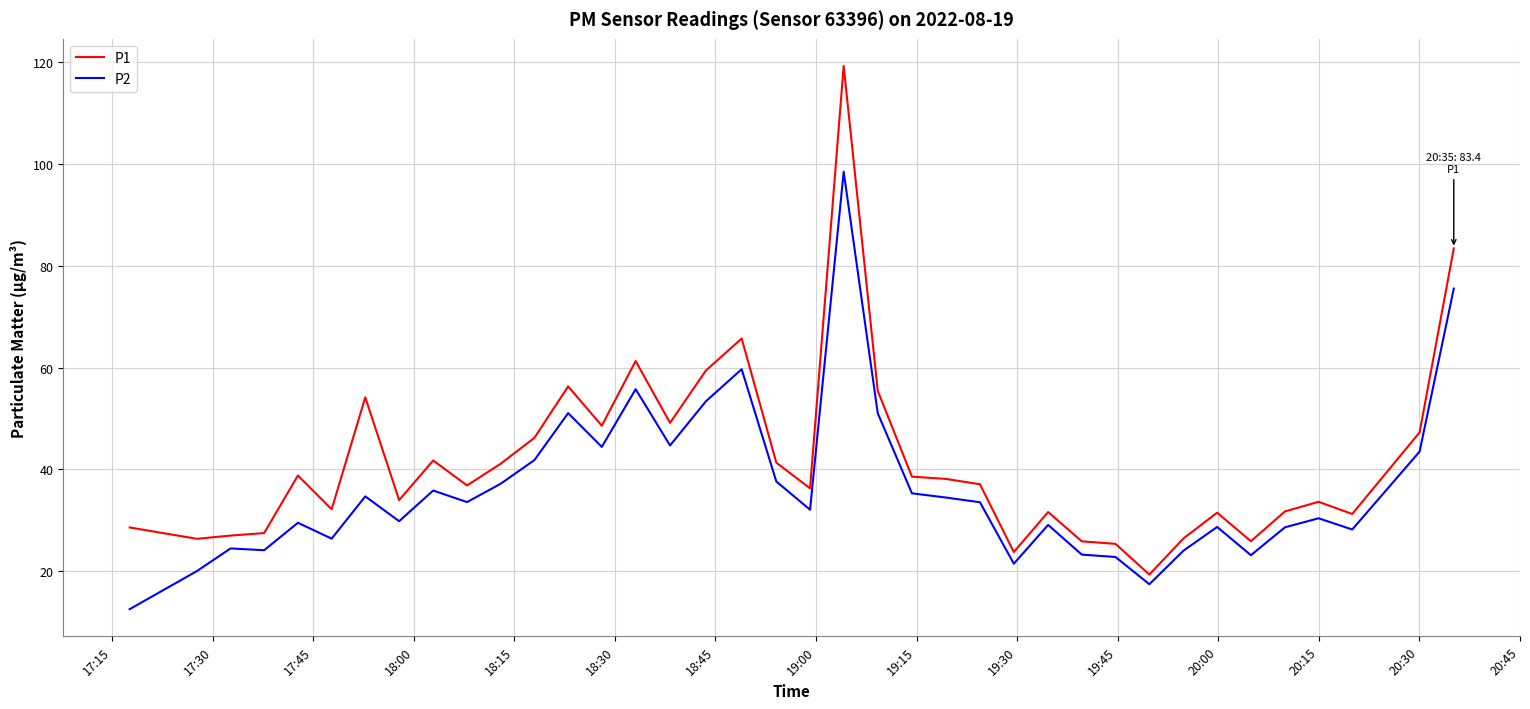

What is the difference between the maximum and minimum values in the P1 series?

99.9